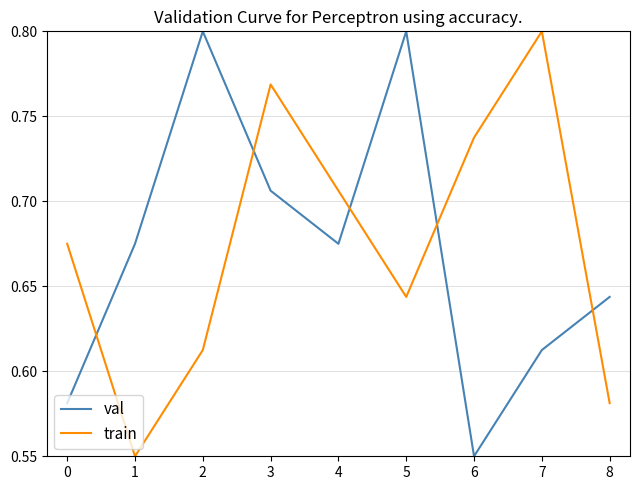

Which series changed the most between 0 and 4?

val